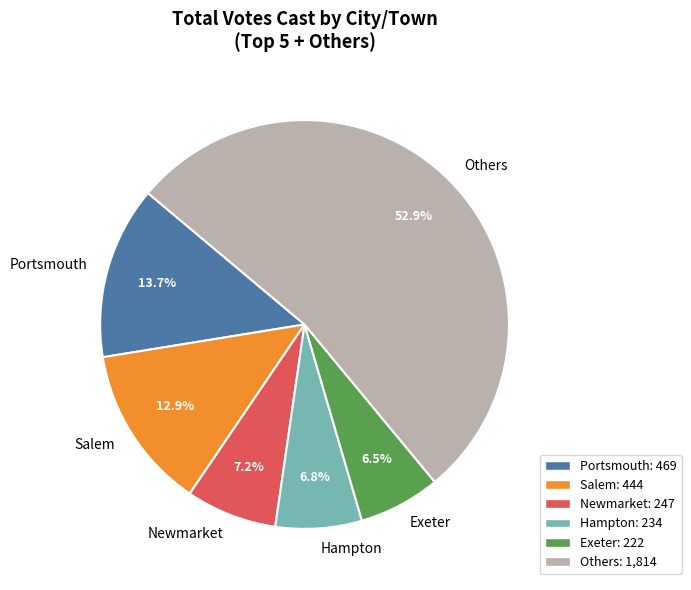

Does Others account for over 50% of the chart?

Yes